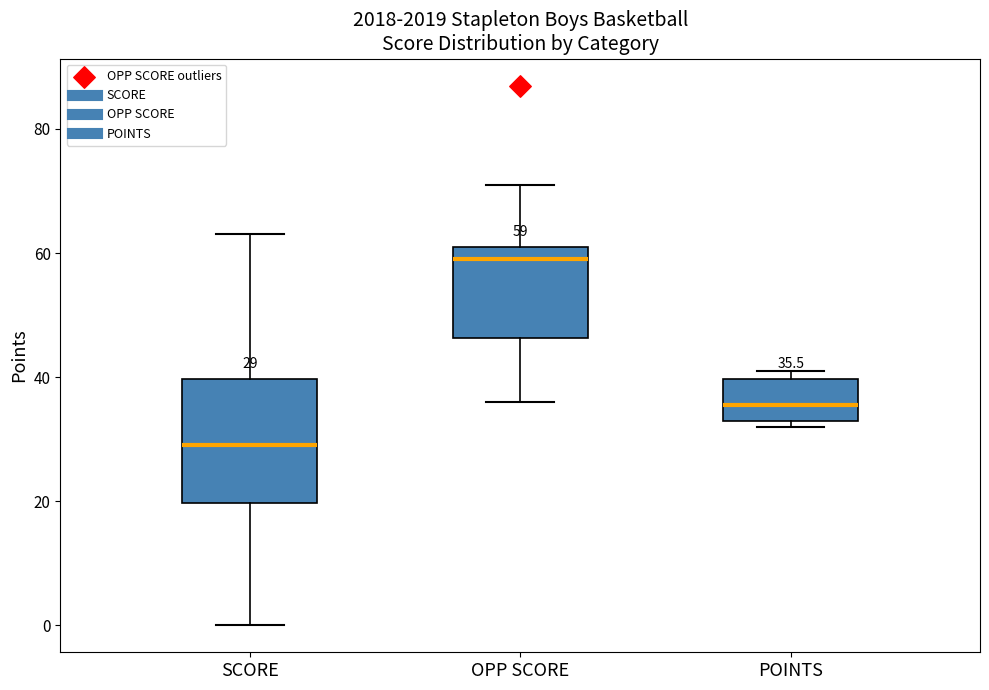

Which box's median line is the lowest?

SCORE